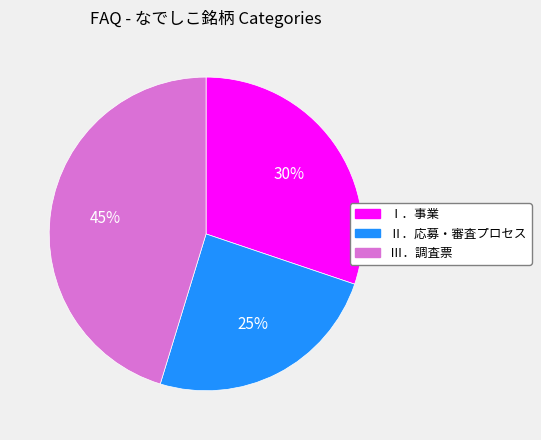

Does Ⅱ．応募・審査プロセス represent more than half of the total?

No